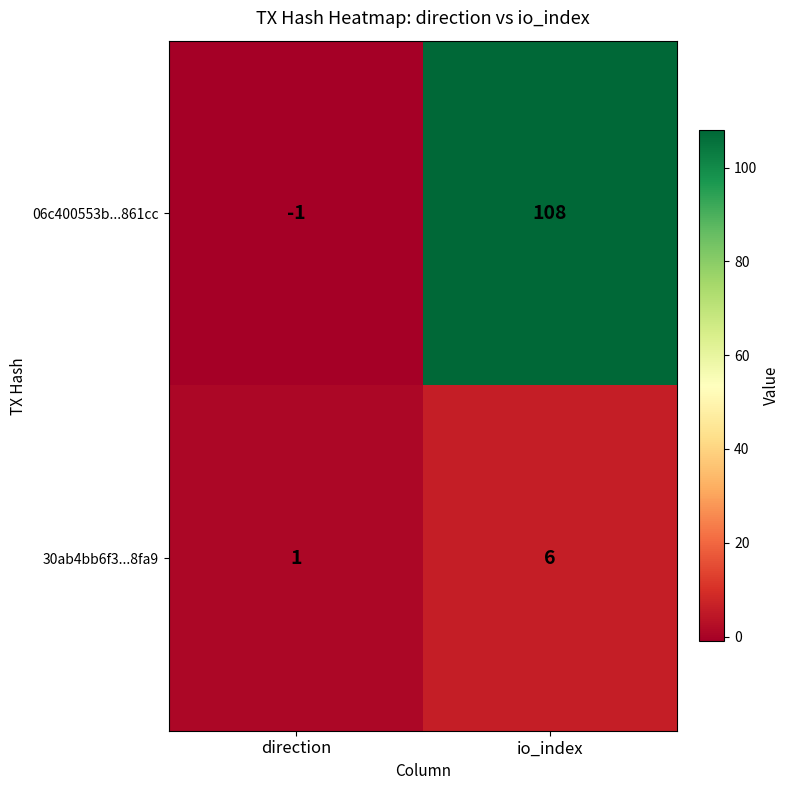

List the series in order of their overall mean, lowest first.

30ab4bb6f3...8fa9, 06c400553b...861cc